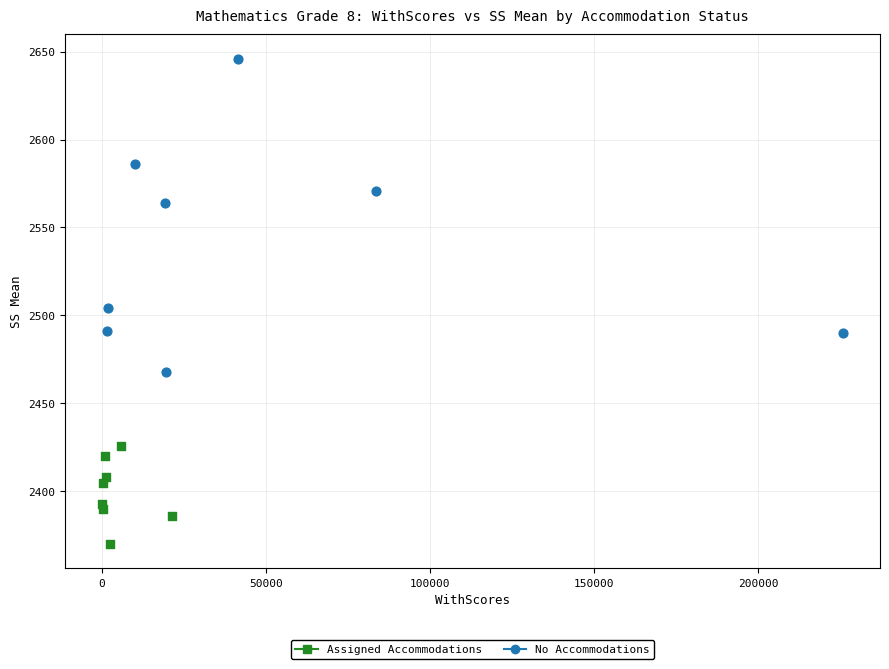

Which series contains the lowest Y value?

Assigned Accommodations